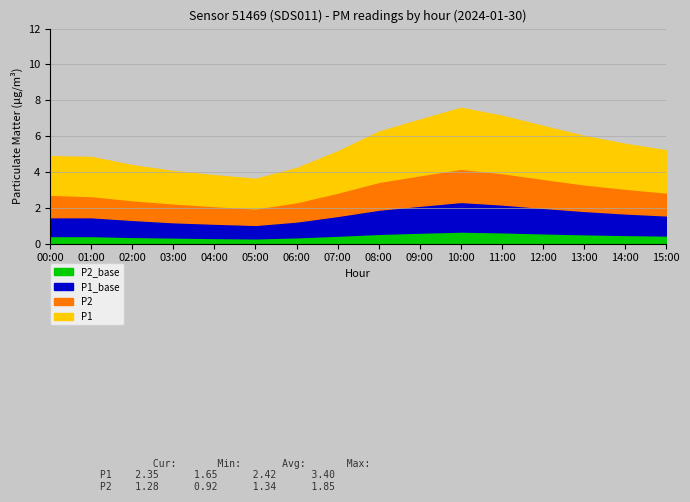

What is the minimum value shown in the chart?

0.3